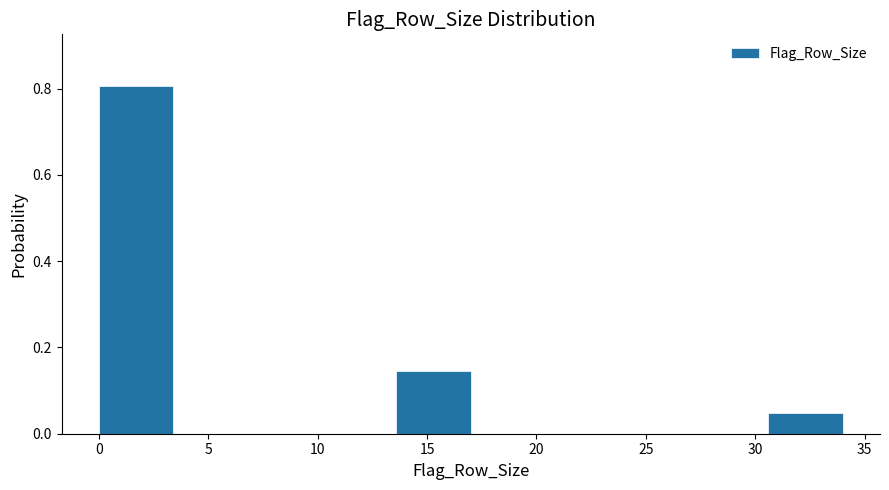

Reading left to right, list every bar in this chart as the range it spans on the x-axis followed by its height. Neither the bar edges nor the heights are printed on the chart, so give them approximately, as read against the axes.

0.0 to 3.4: 0.80
3.4 to 6.8: 0
6.8 to 10.2: 0
10.2 to 13.6: 0
13.6 to 17.0: 0.14
17.0 to 20.4: 0
20.4 to 23.8: 0
23.8 to 27.2: 0
27.2 to 30.6: 0
30.6 to 34.0: 0.04